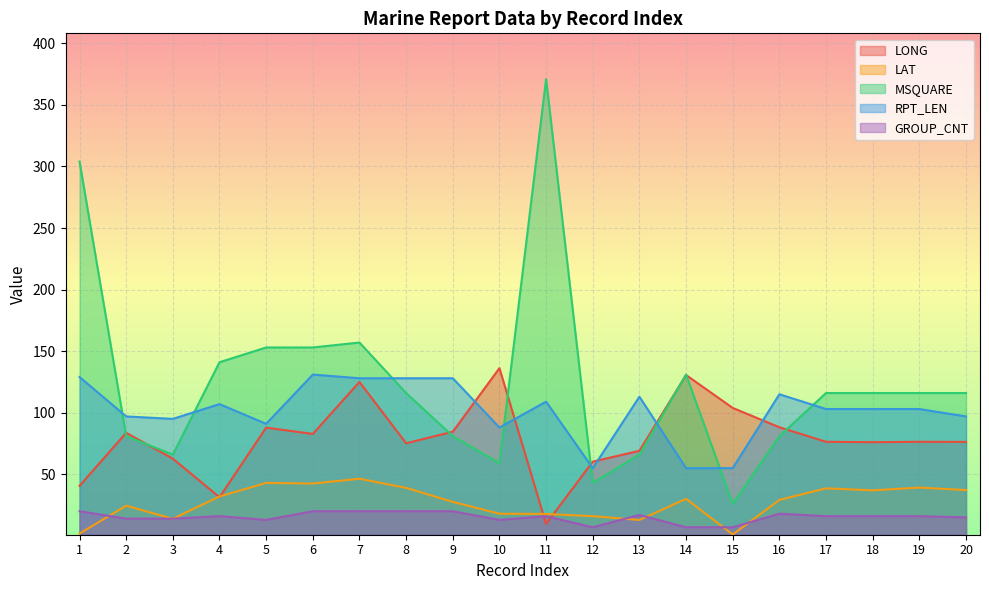

True or false: RPT_LEN and LAT intersect in this chart.

False